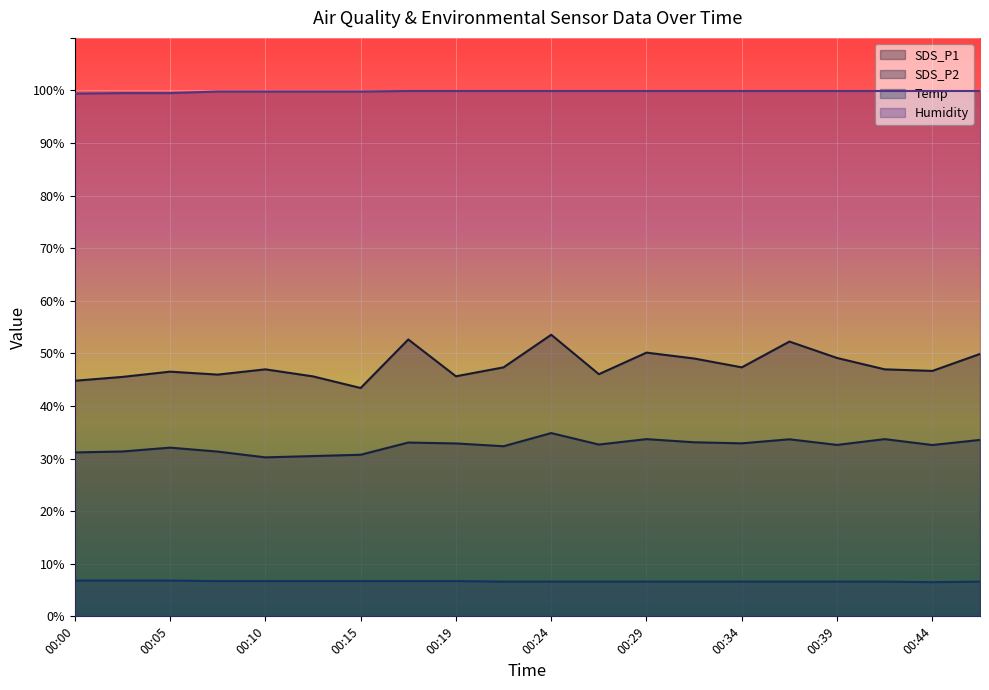

True or false: Humidity has more than 2 interior local peaks.

False